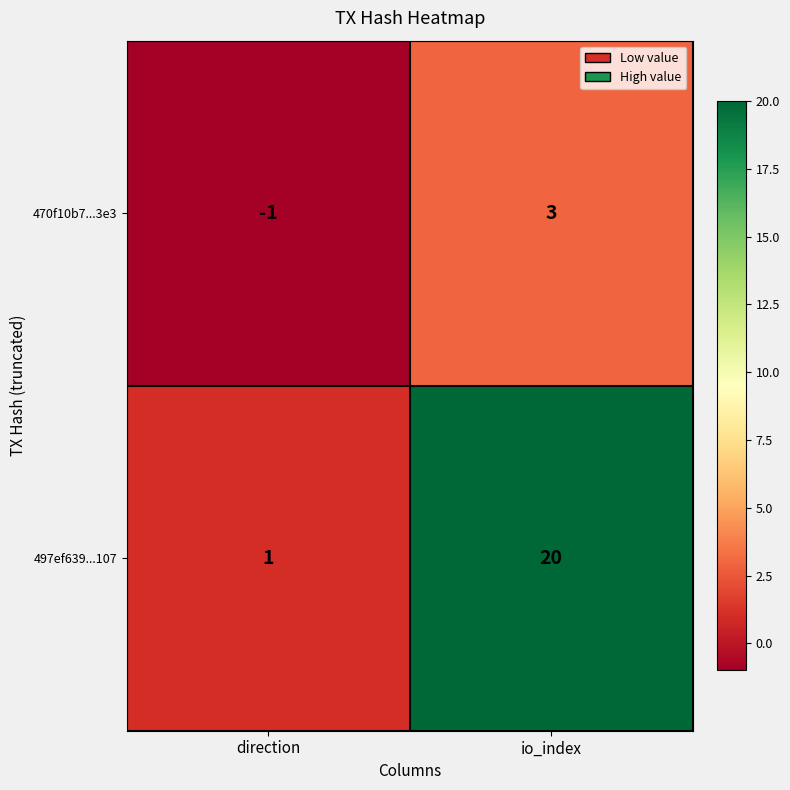

Which series has the largest total across all categories?

497ef639...107